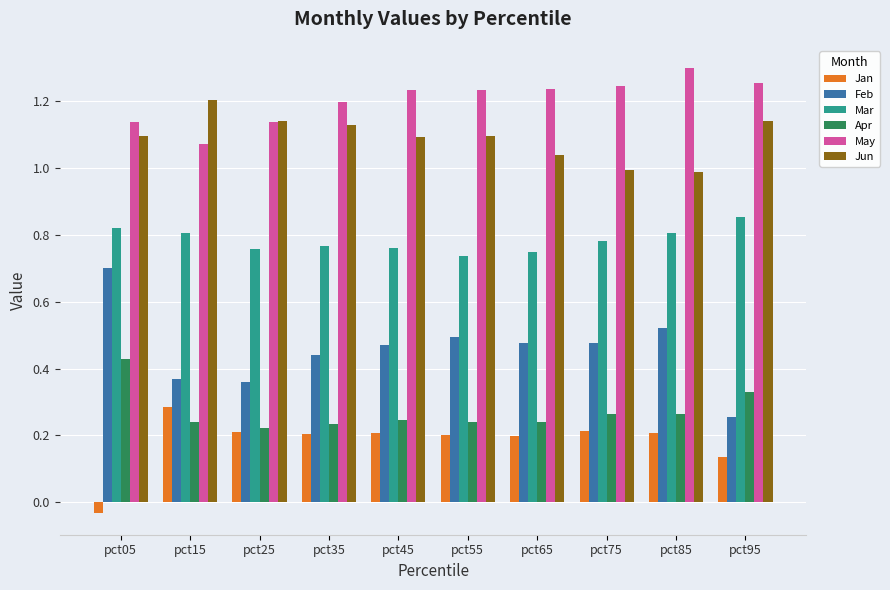

Which series has the widest spread of values?

Feb